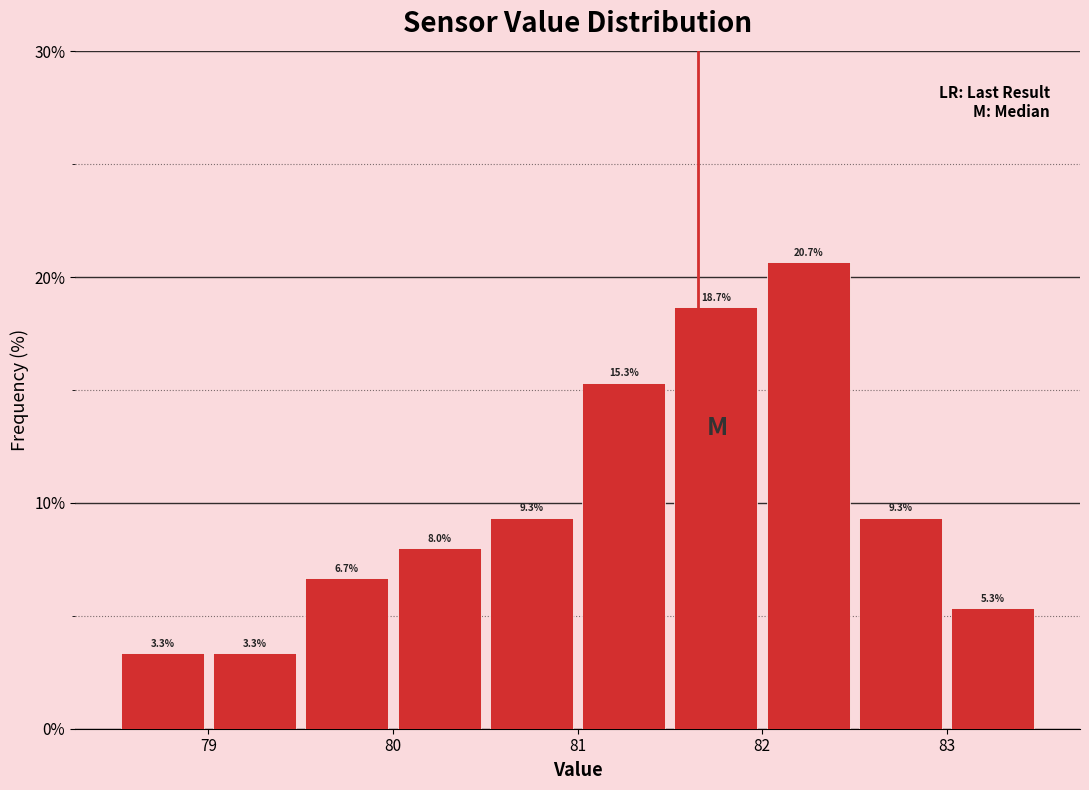

Reading left to right, transcribe this chart: for each bar, give the range it covers on the x-axis and its height.

78.5 to 79.0: 3.3
79.0 to 79.5: 3.3
79.5 to 80.0: 6.7
80.0 to 80.5: 8.0
80.5 to 81.0: 9.3
81.0 to 81.5: 15.3
81.5 to 82.0: 18.7
82.0 to 82.5: 20.7
82.5 to 83.0: 9.3
83.0 to 83.5: 5.3